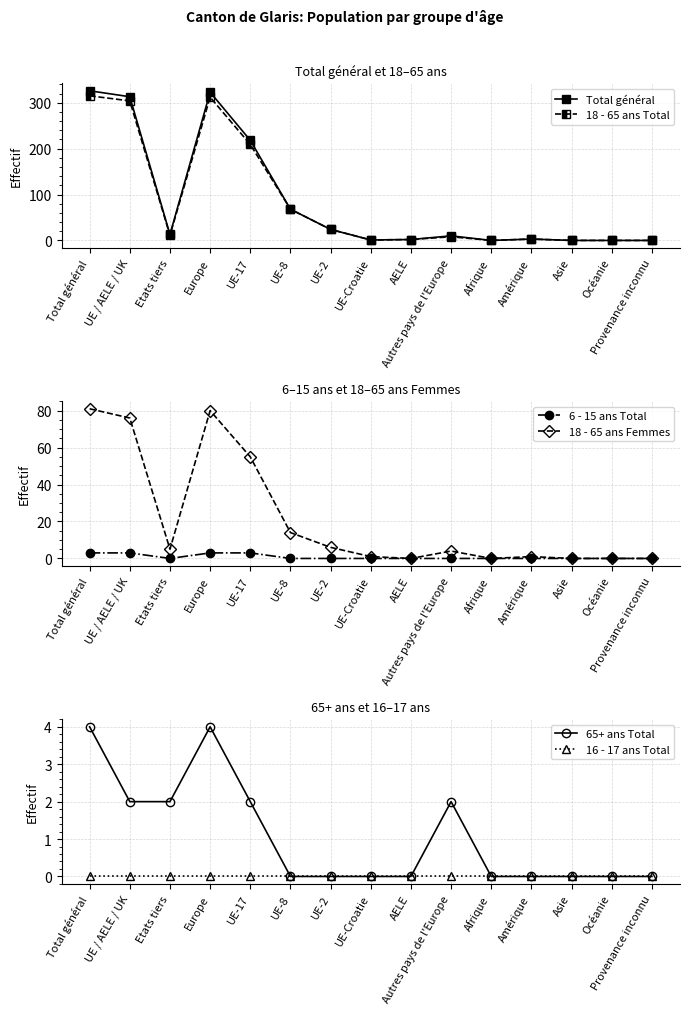

Is this an area chart (filled region under the line)?

No